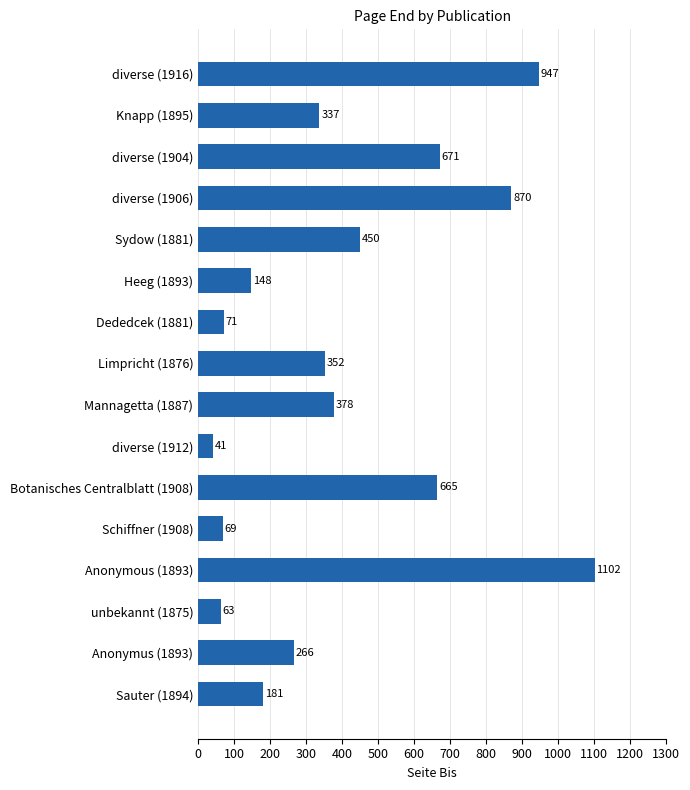

Which label corresponds to the smallest value in the chart?

diverse (1912)